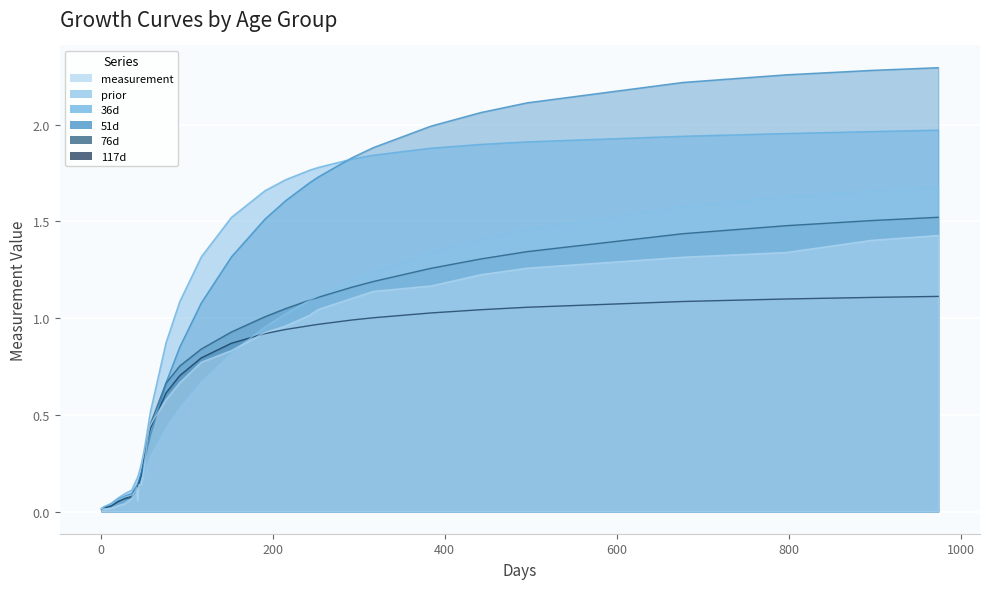

True or false: 76d has more than 1 points higher than both neighbors.

False